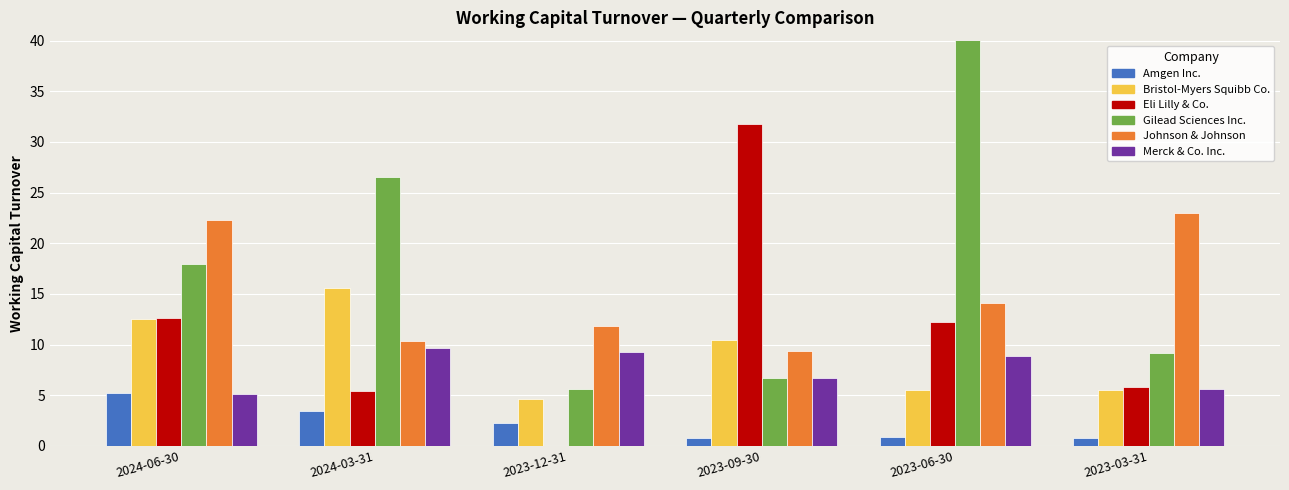

What is the difference between the Eli Lilly & Co. values at 2024-03-31 and 2023-06-30?

6.8